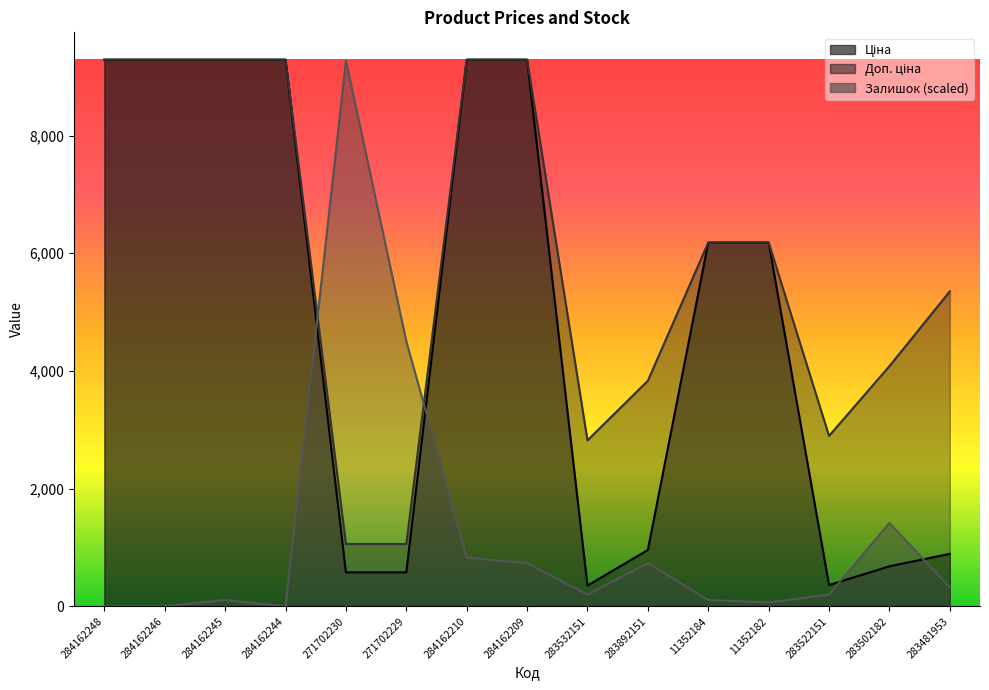

List the series in order of their peak value, highest first.

Ціна, Доп. ціна, Залишок